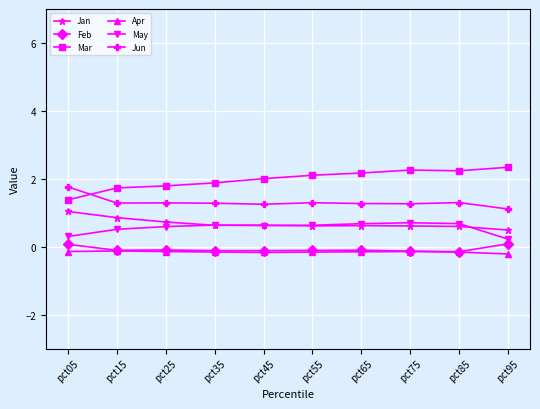

What is the total value across all series at pct85?

4.5